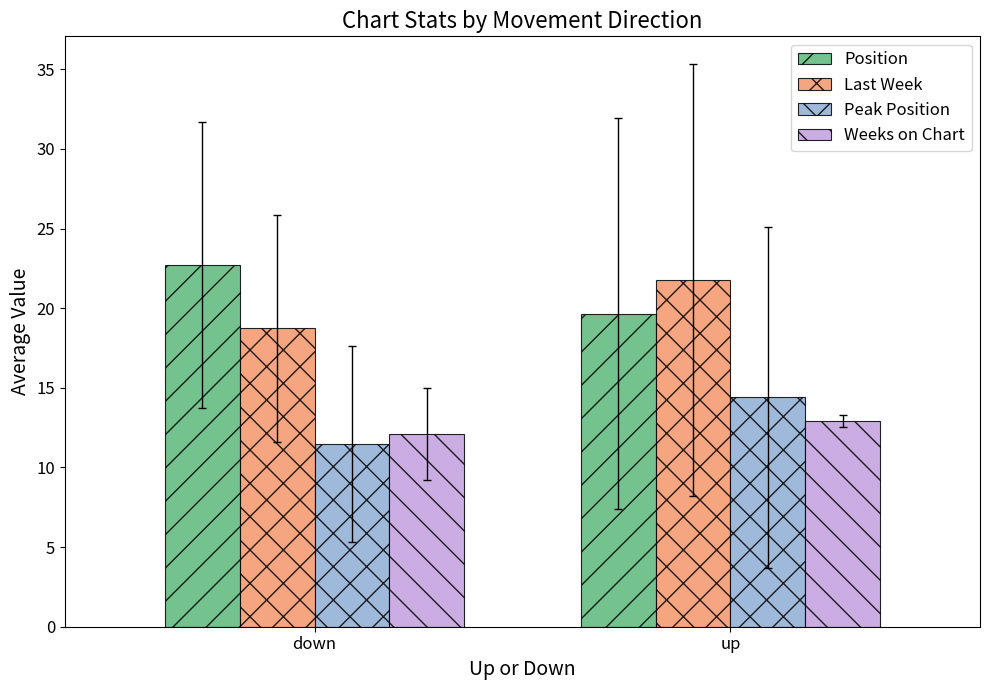

Is the value of Position at down greater than the value of Weeks on Chart at up?

Yes